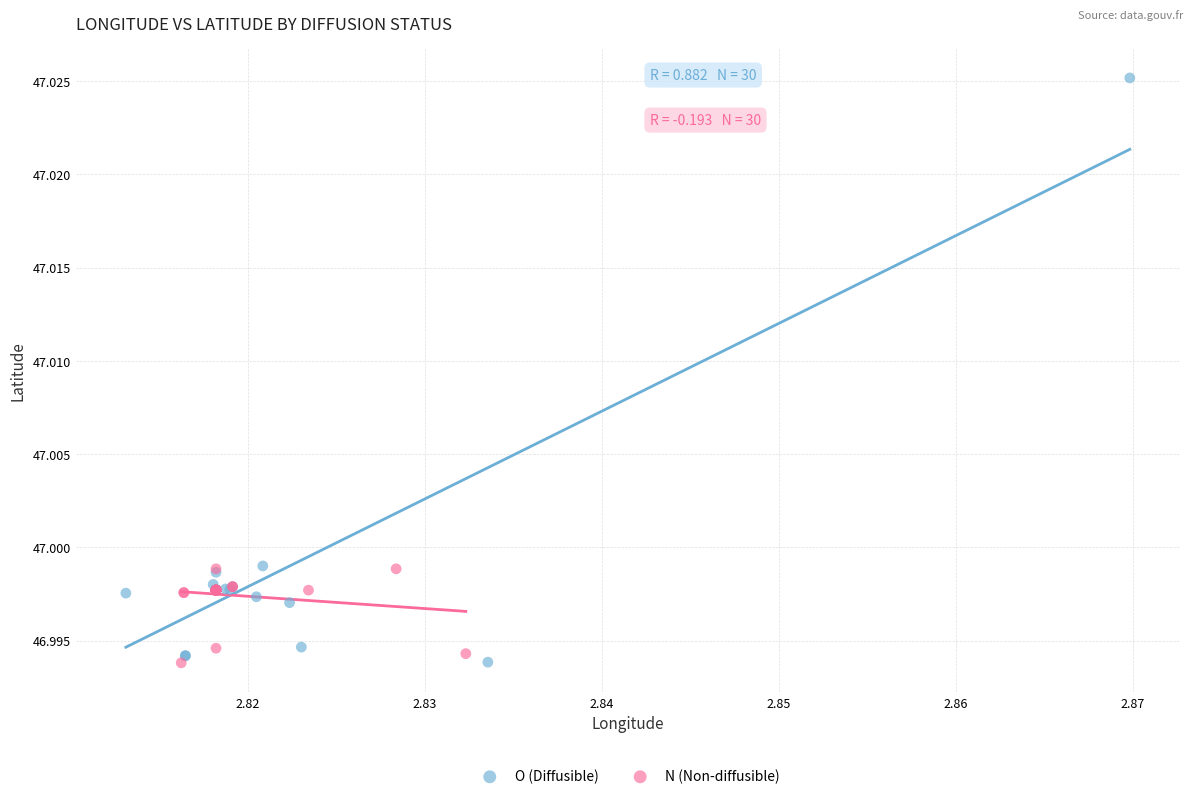

Which series reaches the maximum Y coordinate?

O (Diffusible)